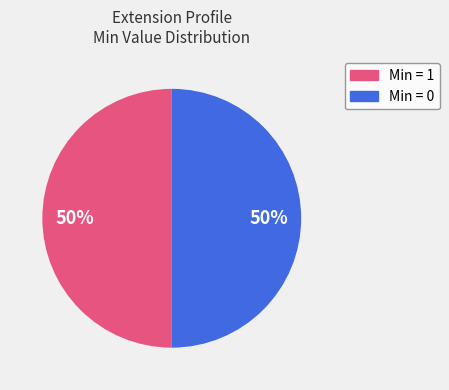

To the nearest percent, what is the average slice percentage?

50%